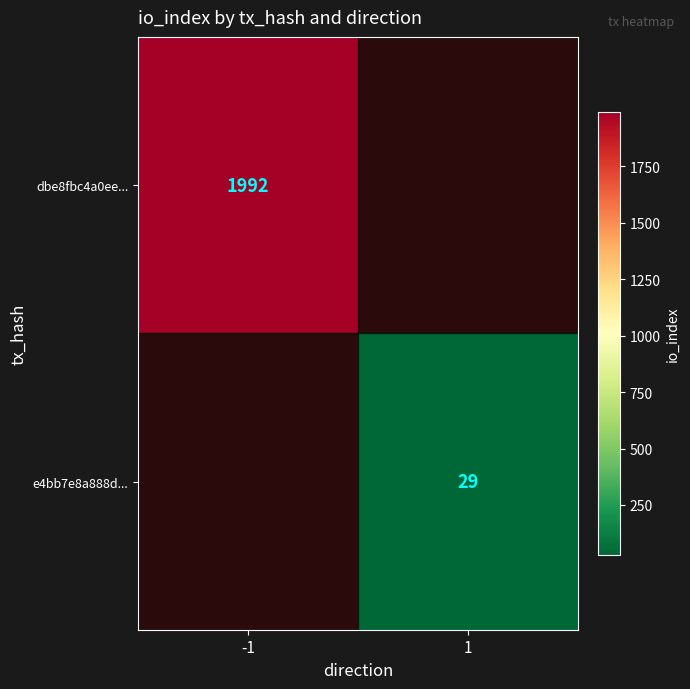

At which category does the chart reach its minimum across all series?

1